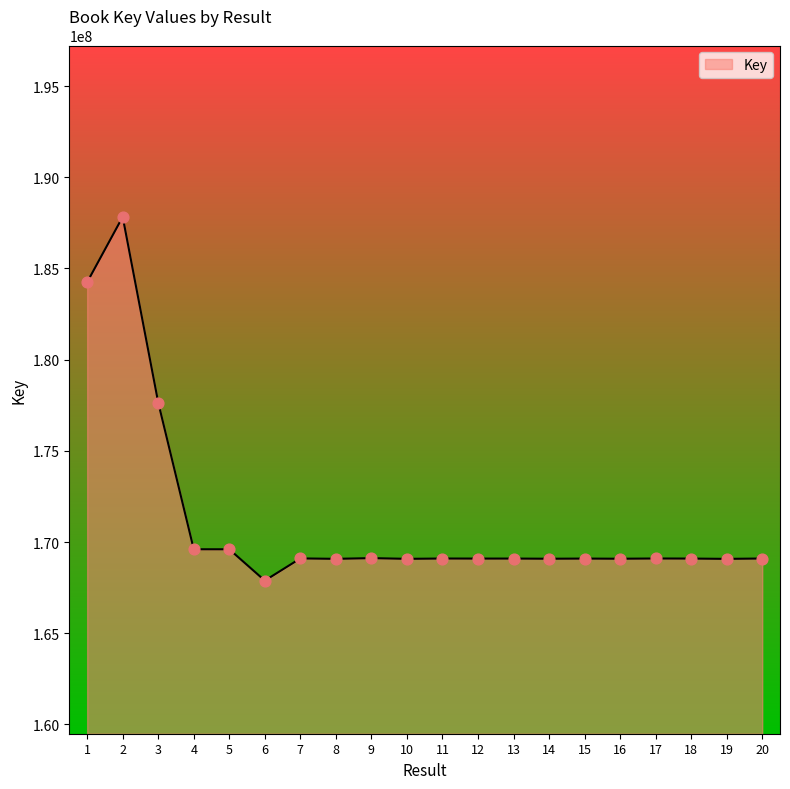

Approximately how many times larger is the value at 19 compared to 15?

1.0